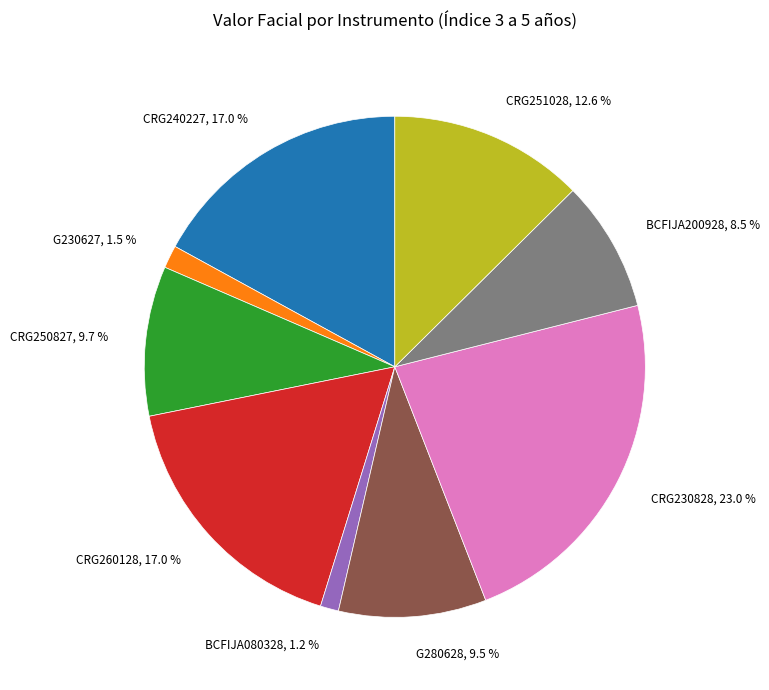

What is the largest slice in the pie chart?

CRG230828